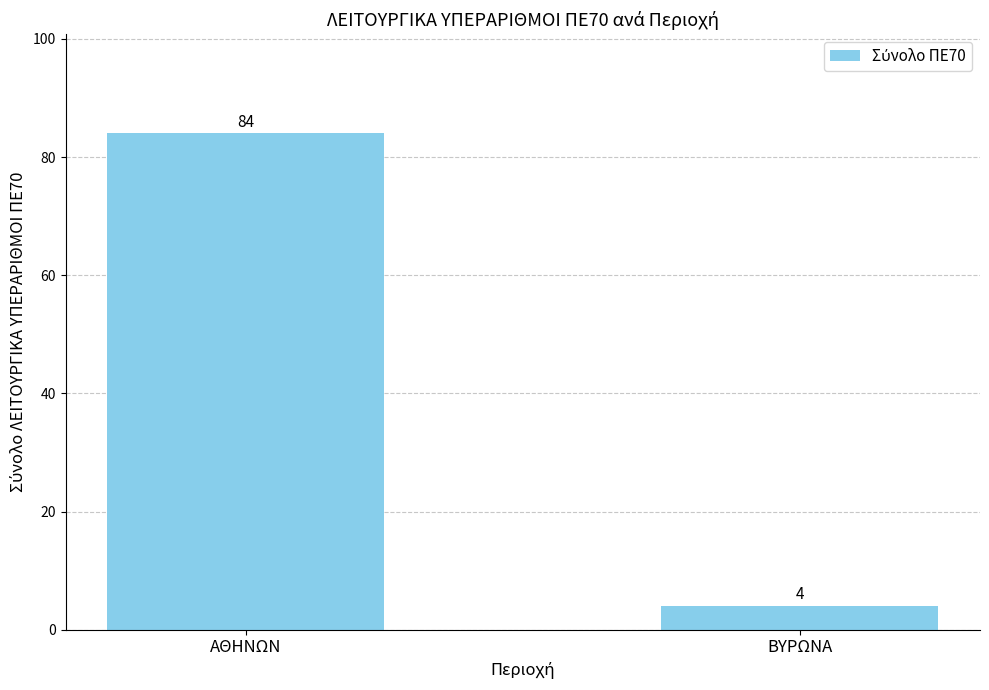

What is the difference between the values at ΒΥΡΩΝΑ and ΑΘΗΝΩΝ?

80